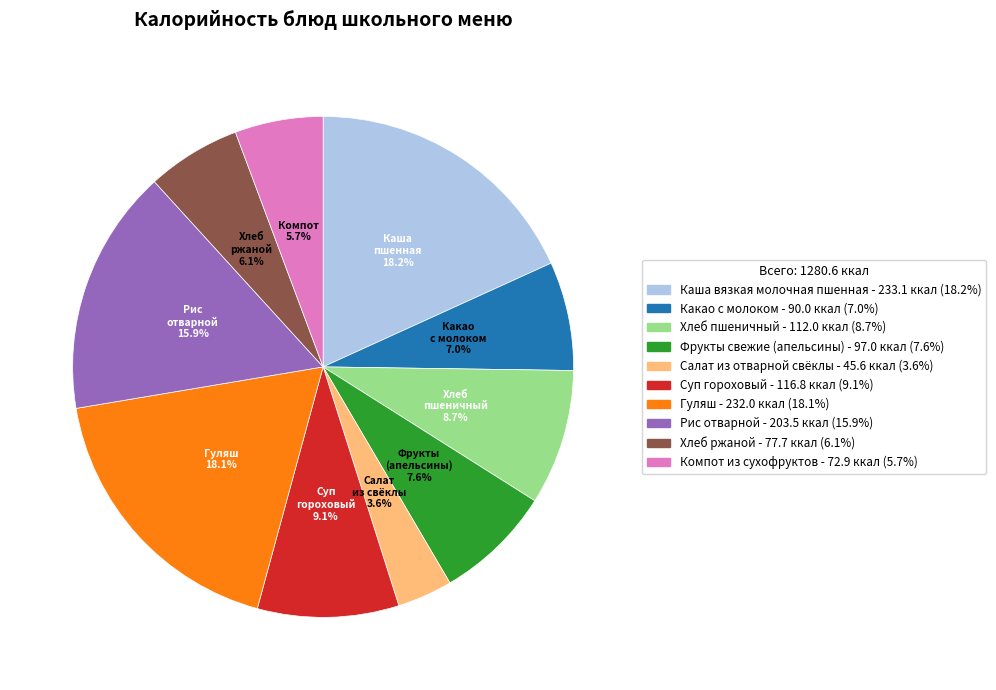

Which slice is the smallest?

Салат из отварной свёклы